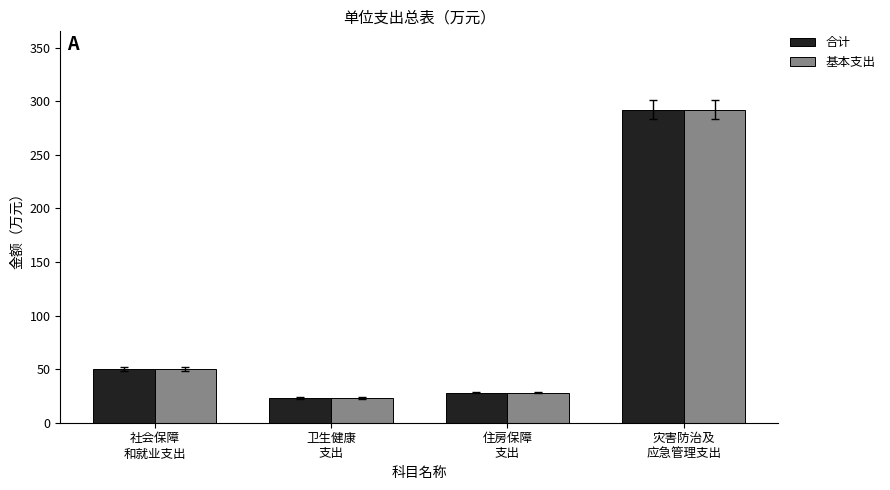

Which category has the highest value in the 合计 series?

灾害防治及
应急管理支出